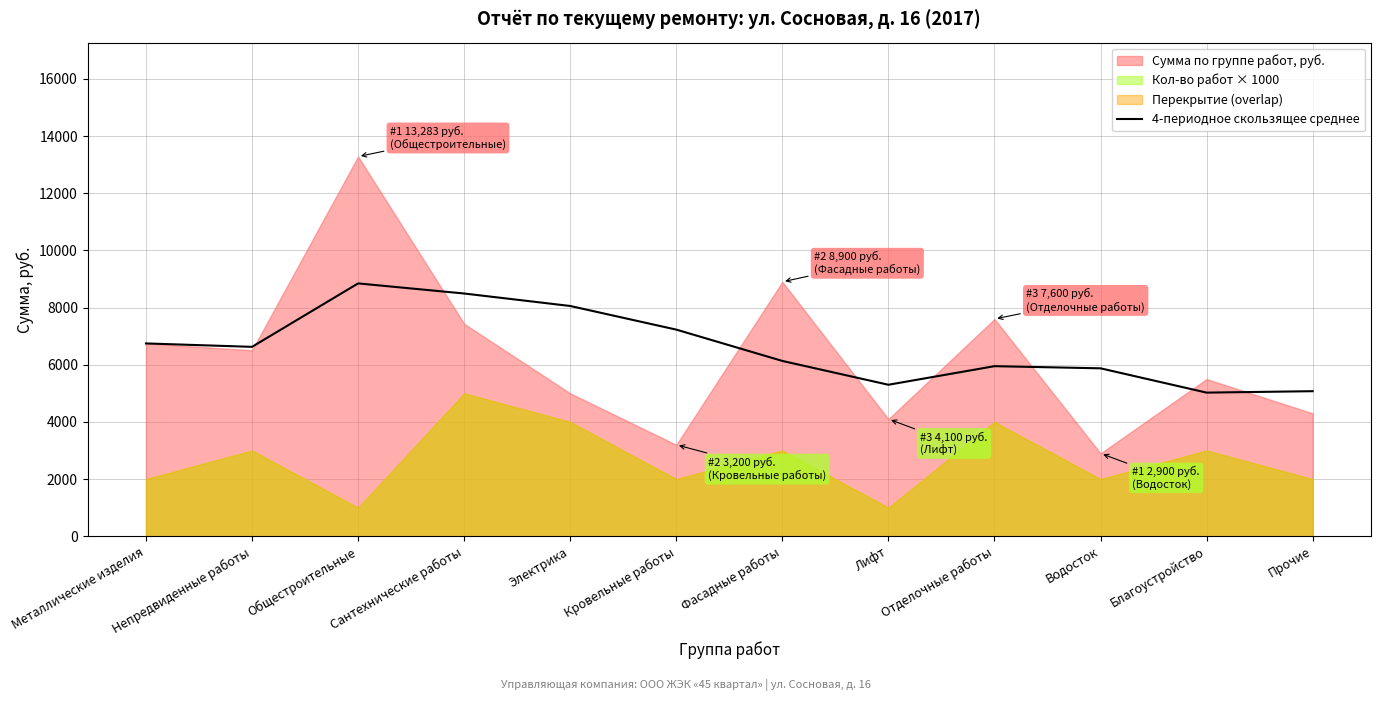

Is it true that the value at Кровельные работы is 4150.3?

False